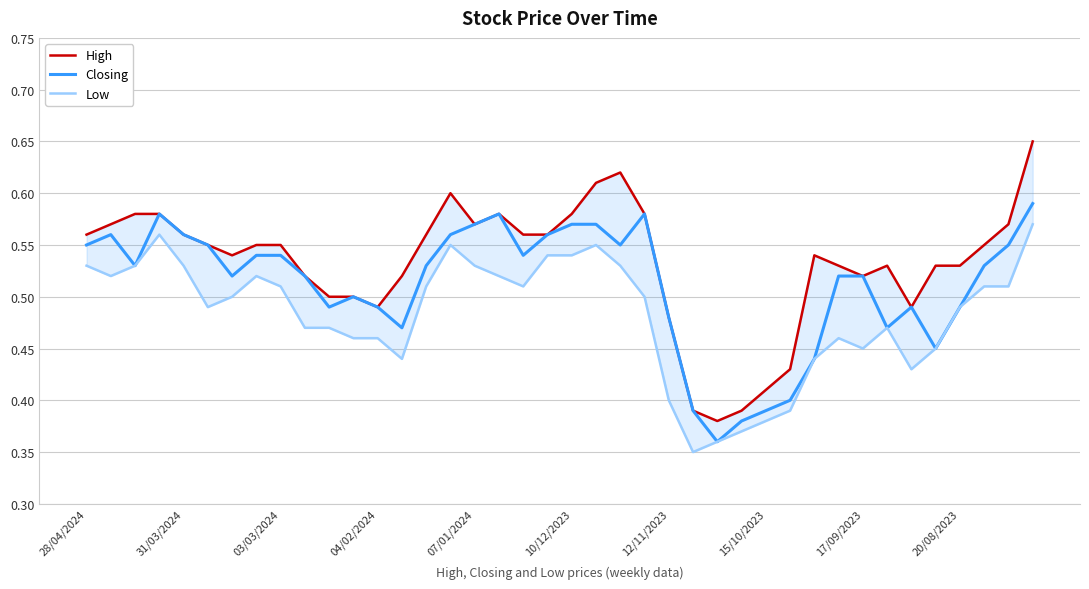

What is the difference between the maximum and second lowest values in the High series?

0.3